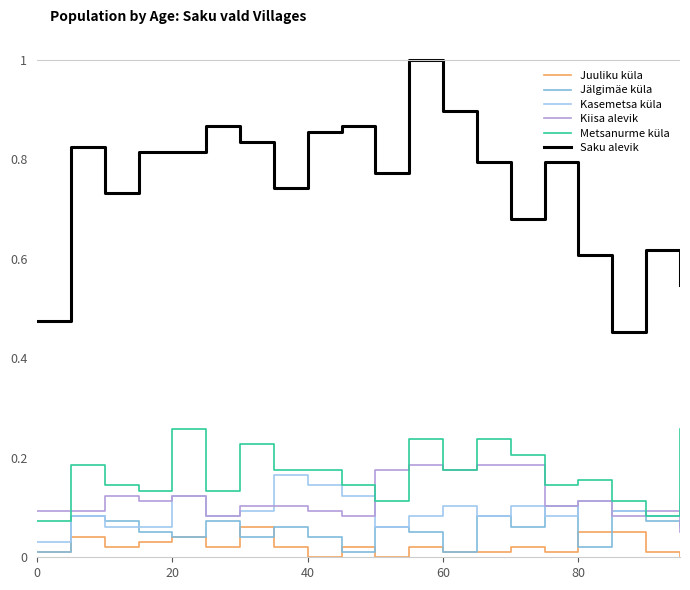

Which series has the largest total across all categories?

Saku alevik